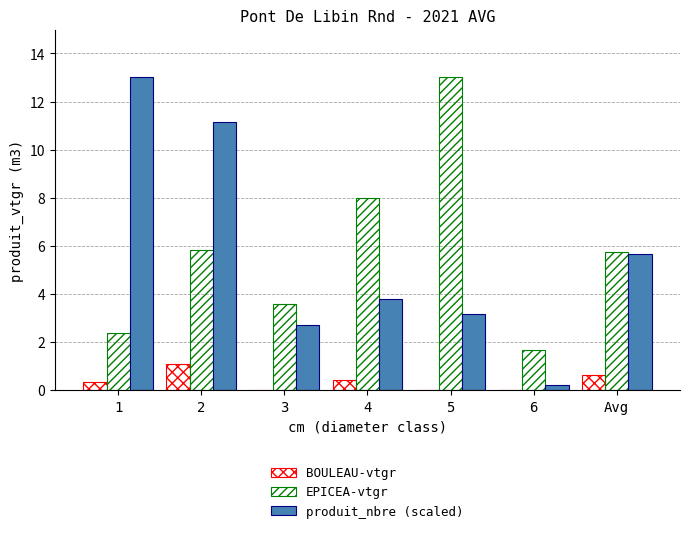

How many data points does each series have?

7